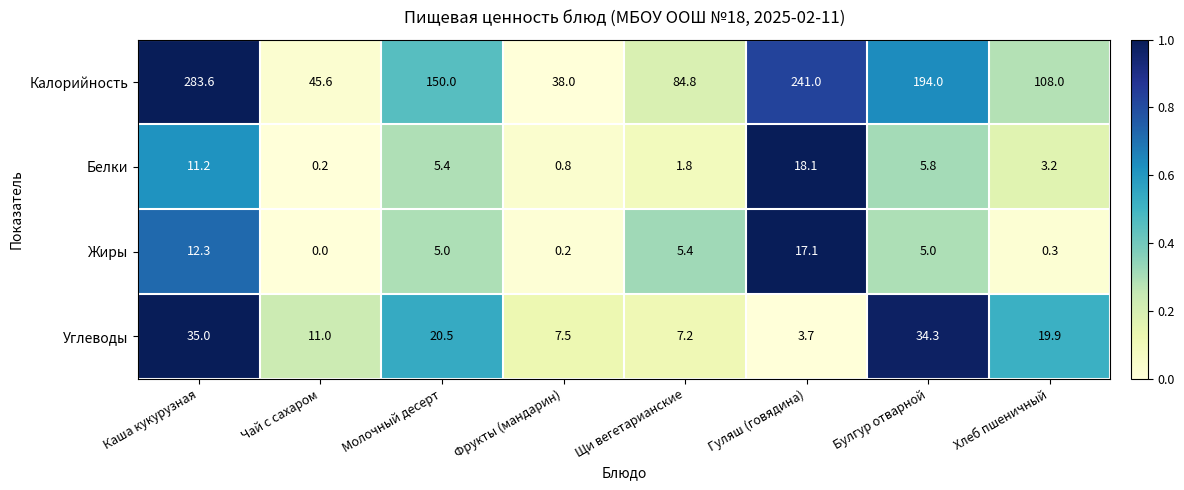

Which category has the highest value across all series?

Каша кукурузная